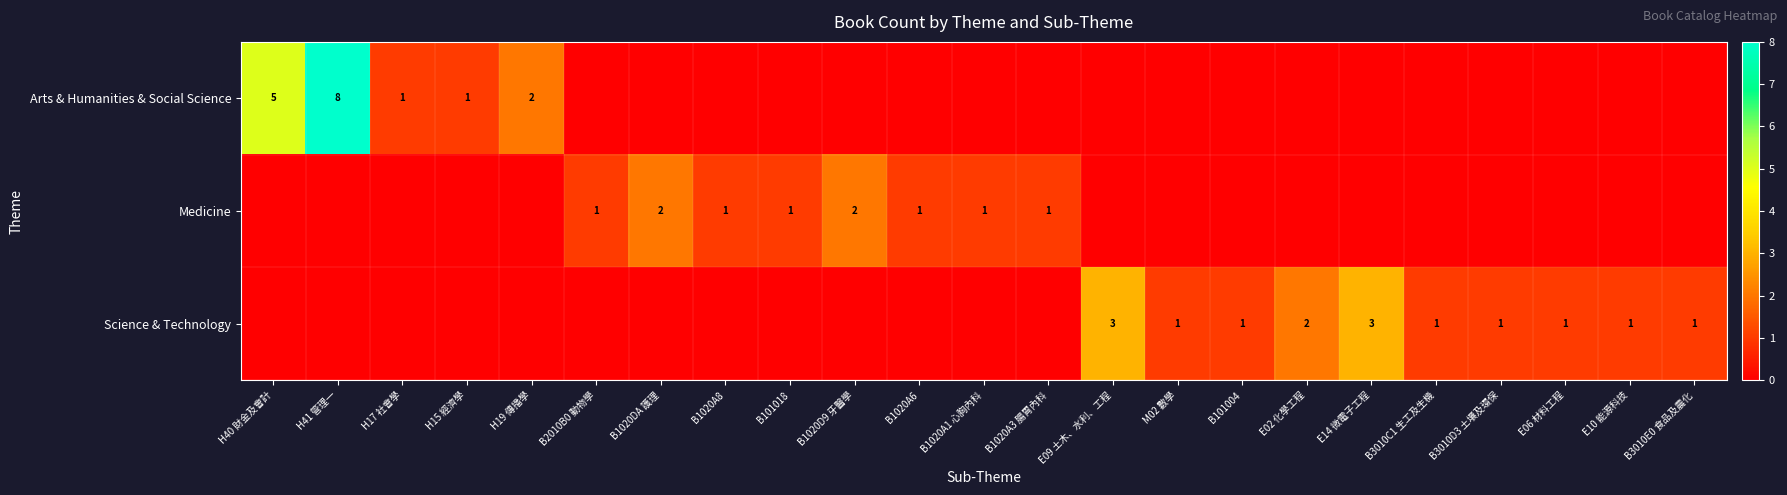

Is the value of Arts & Humanities & Social Science at H41 管理一 greater than the value of Medicine at B2010B0 動物學?

Yes